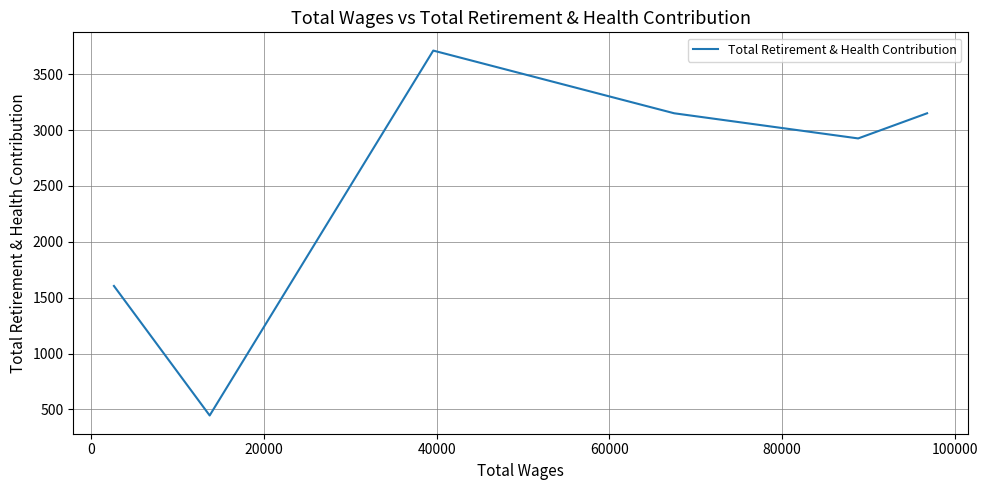

Count the number of data series in this chart.

1